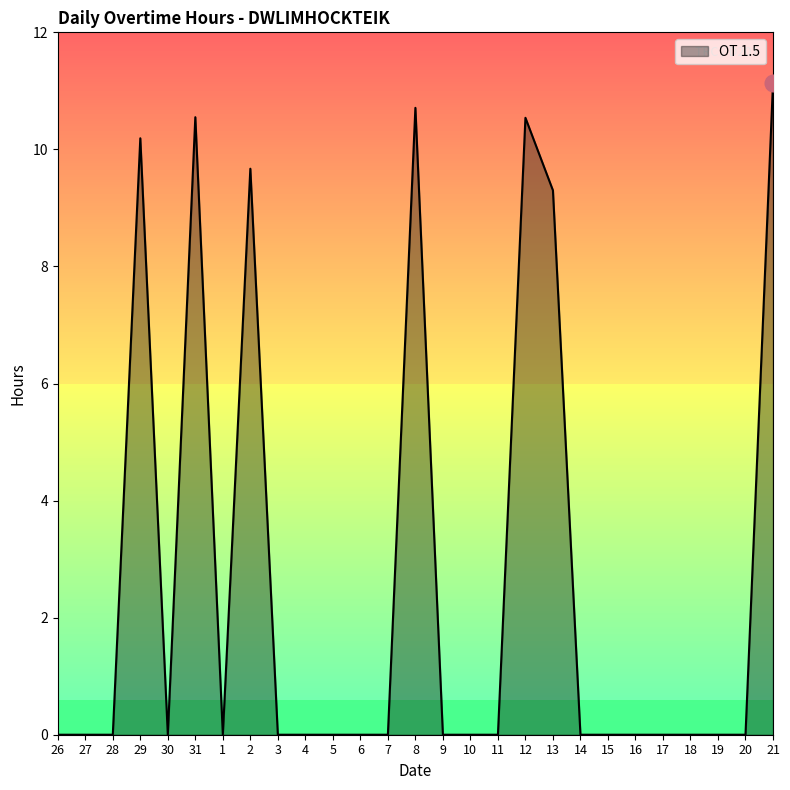

What is the change in value from 30 to 12?

+10.5